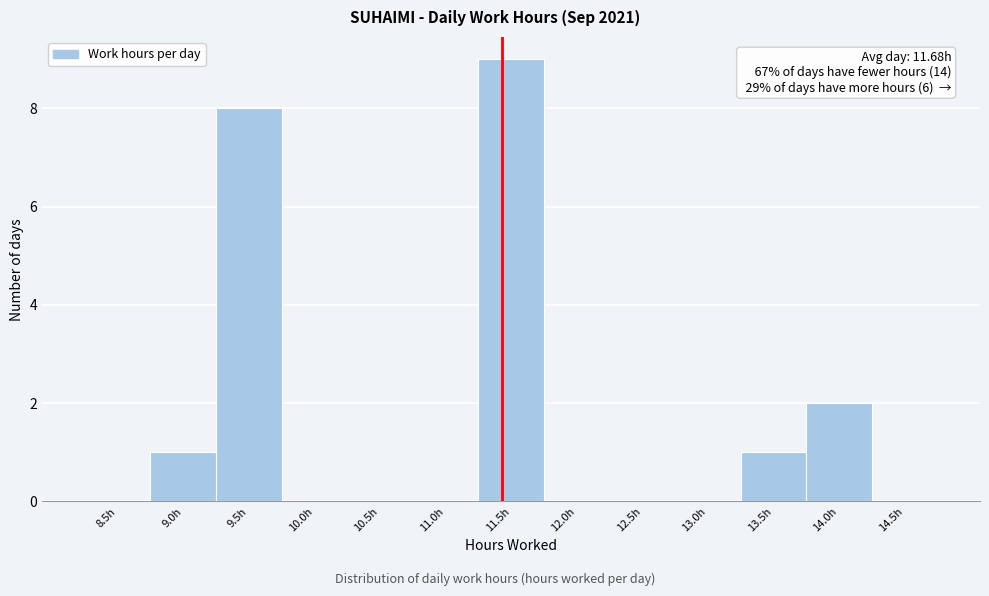

Reading left to right, extract all data points from this chart.

8.5h=0	9.0h=1	9.5h=8	10.0h=0	10.5h=0	11.0h=0	11.5h=9	12.0h=0	12.5h=0	13.0h=0	13.5h=1	14.0h=2	14.5h=0